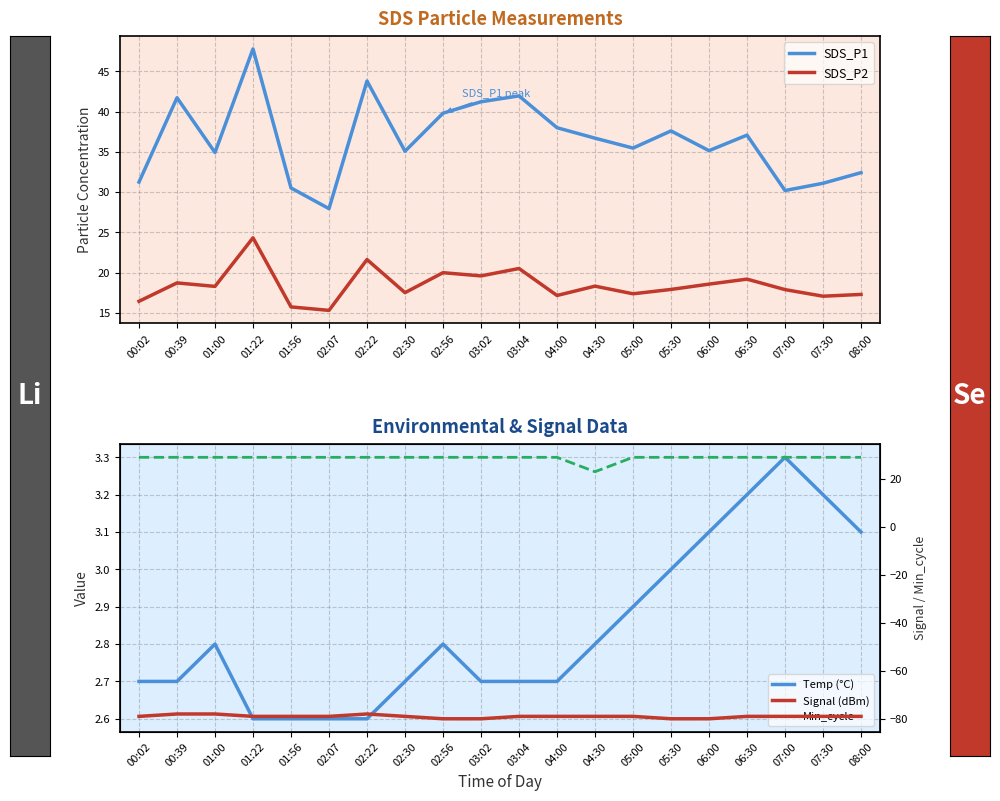

Which series changed the most between 00:02 and 05:00?

SDS_P1